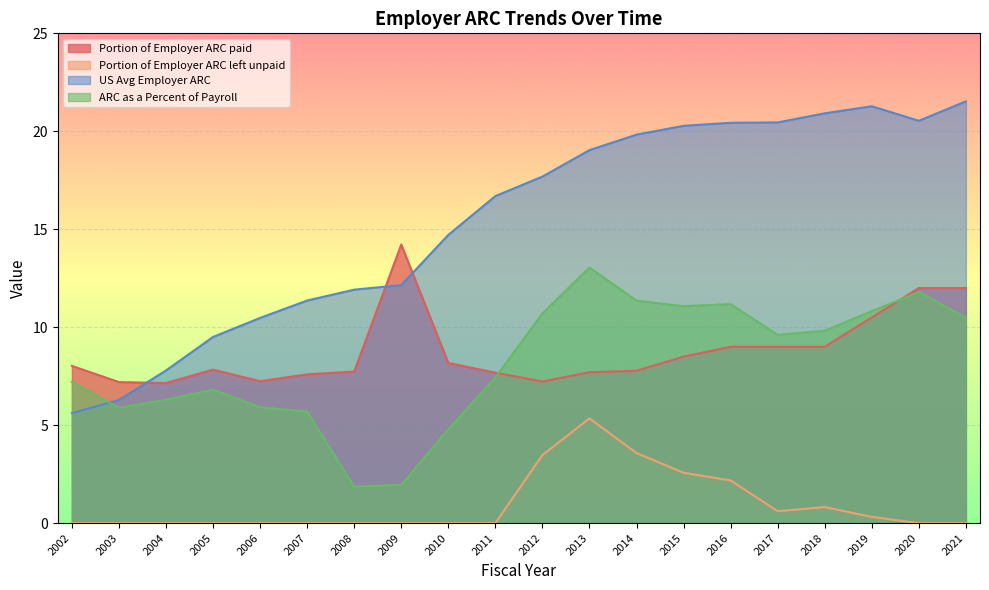

Reading left to right, extract all data points from this chart.

Portion of Employer ARC paid: 2002=8.0	2003=7.2	2004=7.1	2005=7.8	2006=7.2	2007=7.6	2008=7.7	2009=14.2	2010=8.2	2011=7.7	2012=7.2	2013=7.7	2014=7.8	2015=8.5	2016=9.0	2017=9.0	2018=9.0	2019=10.5	2020=12.0	2021=12.0
Portion of Employer ARC left unpaid: 2002=0.0	2003=0.0	2004=0.0	2005=0.0	2006=0.0	2007=0.0	2008=0.0	2009=0.0	2010=0.0	2011=0.0	2012=3.5	2013=5.3	2014=3.6	2015=2.6	2016=2.2	2017=0.6	2018=0.8	2019=0.3	2020=0.0	2021=0.0
US Avg Employer ARC: 2002=5.6	2003=6.3	2004=7.8	2005=9.5	2006=10.5	2007=11.4	2008=11.9	2009=12.1	2010=14.7	2011=16.7	2012=17.7	2013=19.0	2014=19.8	2015=20.3	2016=20.4	2017=20.5	2018=20.9	2019=21.3	2020=20.5	2021=21.5
ARC as a Percent of Payroll: 2002=7.2	2003=5.9	2004=6.3	2005=6.8	2006=5.9	2007=5.7	2008=1.9	2009=2.0	2010=4.8	2011=7.4	2012=10.7	2013=13.0	2014=11.4	2015=11.1	2016=11.2	2017=9.6	2018=9.8	2019=10.8	2020=11.8	2021=10.5